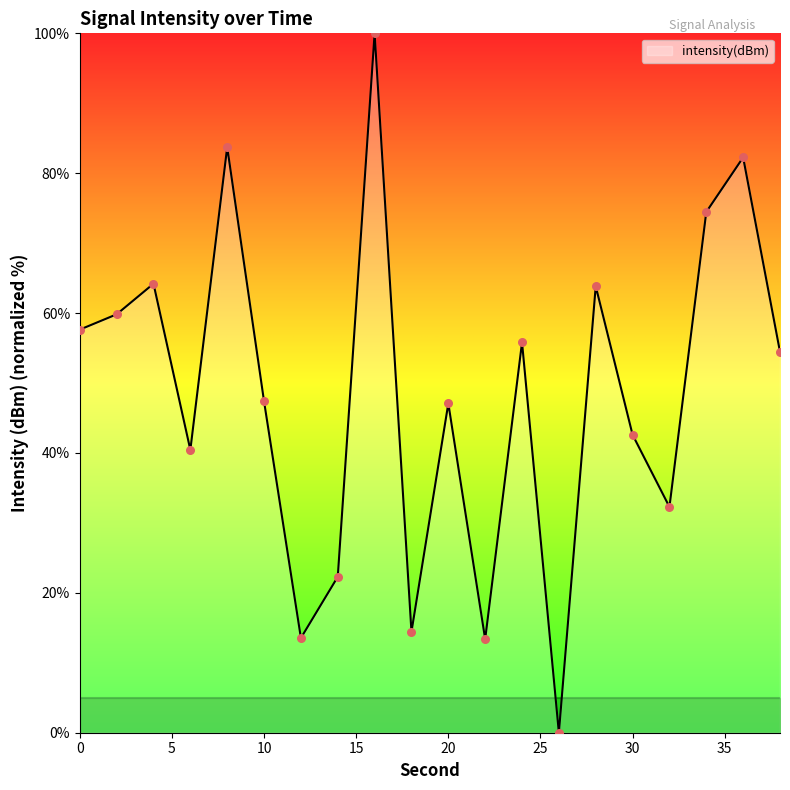

What is the greatest value displayed?

100.0